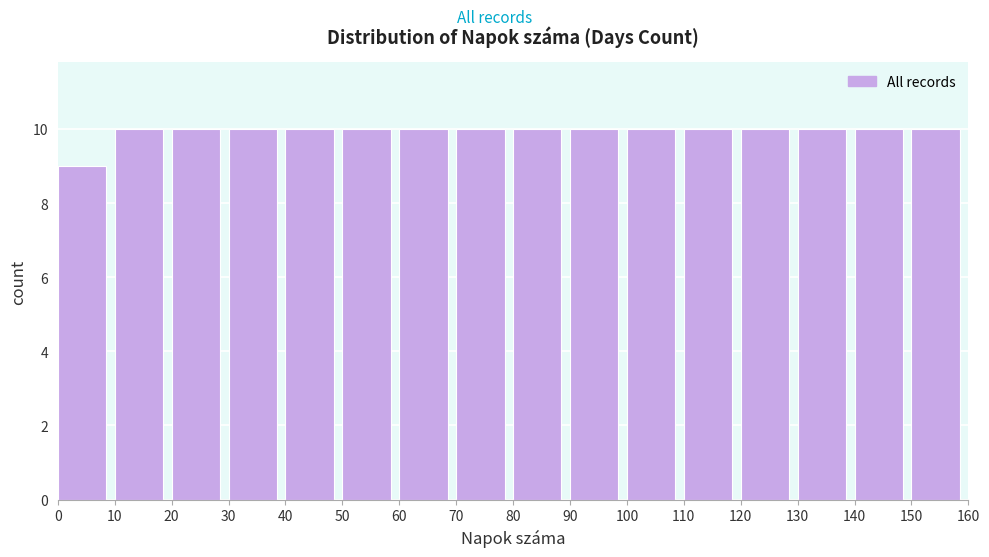

Reading left to right, list every bar in this chart as the range it spans on the x-axis followed by its height. The values are not printed on the chart, so give them approximately, as read against the axis.

0 to 10: 9
10 to 20: 10
20 to 30: 10
30 to 40: 10
40 to 50: 10
50 to 60: 10
60 to 70: 10
70 to 80: 10
80 to 90: 10
90 to 100: 10
100 to 110: 10
110 to 120: 10
120 to 130: 10
130 to 140: 10
140 to 150: 10
150 to 160: 10